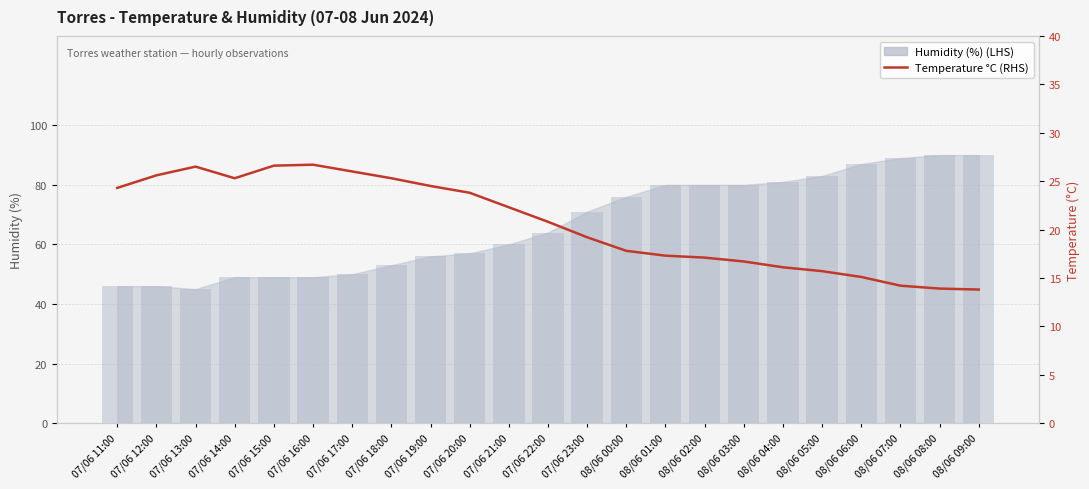

Where does the data first go above 20?

07/06 11:00